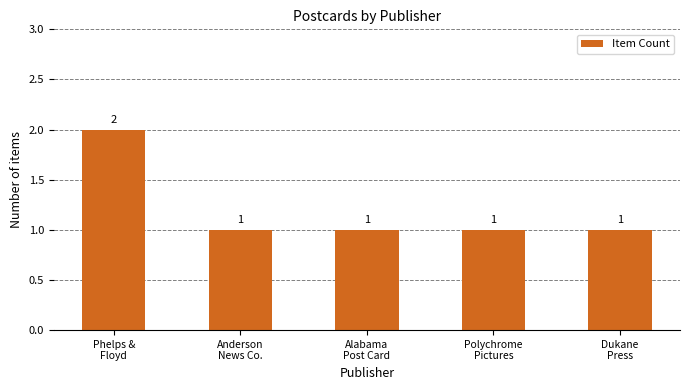

What is the sum of the values at Phelps &
Floyd and Polychrome
Pictures?

3